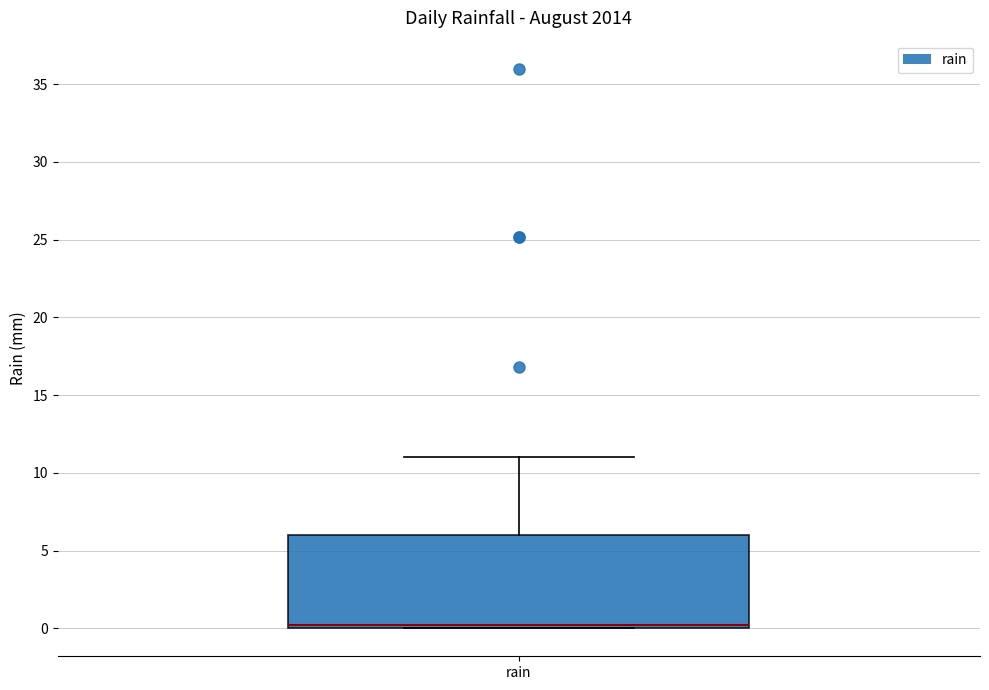

Where does the upper whisker of the box for rain end on the y-axis? The values are not printed on the chart, so give them approximately, as read against the axis.

11